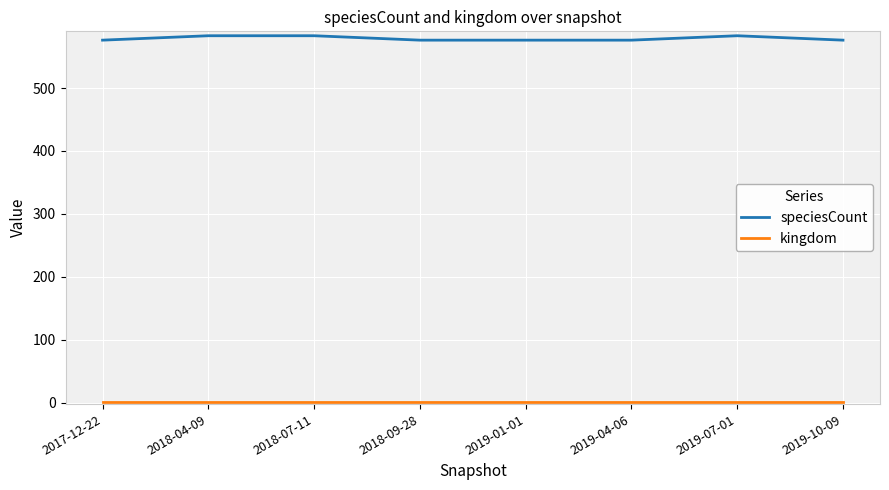

What position from the right is 2019-10-09?

1